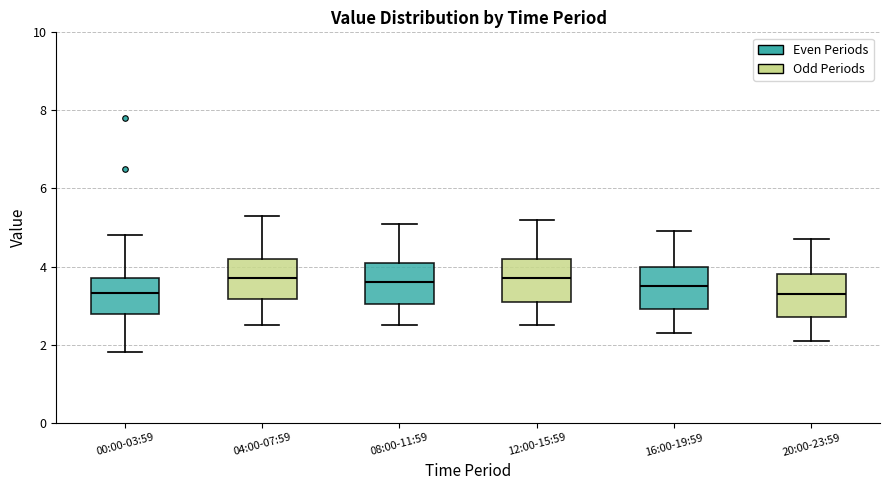

Reading left to right, transcribe this box plot: for each box, give where its median line is, the range the box spans, and where its two whiskers end, as read against the y-axis. The values are not printed on the chart, so give them approximately, as read against the axis.

00:00-03:59: median 3.4, box 2.8 to 3.8, whiskers 1.8 to 4.8
04:00-07:59: median 3.8, box 3.2 to 4.2, whiskers 2.6 to 5.4
08:00-11:59: median 3.6, box 3.0 to 4.2, whiskers 2.6 to 5.2
12:00-15:59: median 3.8, box 3.2 to 4.2, whiskers 2.6 to 5.2
16:00-19:59: median 3.6, box 3.0 to 4.0, whiskers 2.4 to 5.0
20:00-23:59: median 3.4, box 2.8 to 3.8, whiskers 2.2 to 4.8